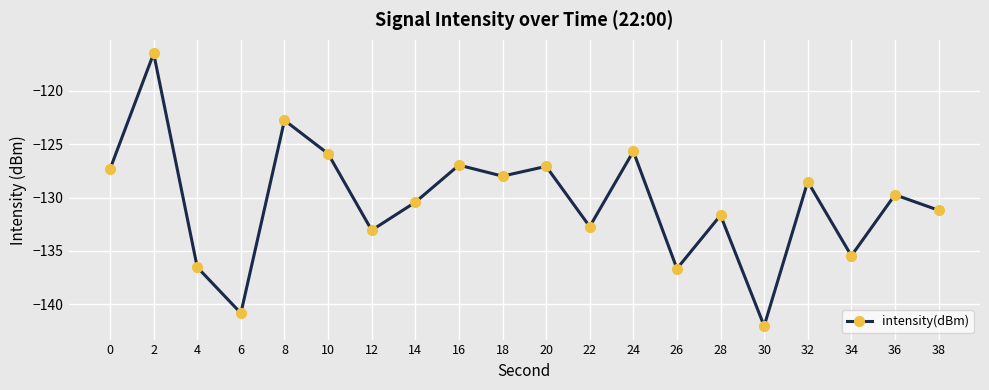

Is it true that the value at 0 is -213.7?

False